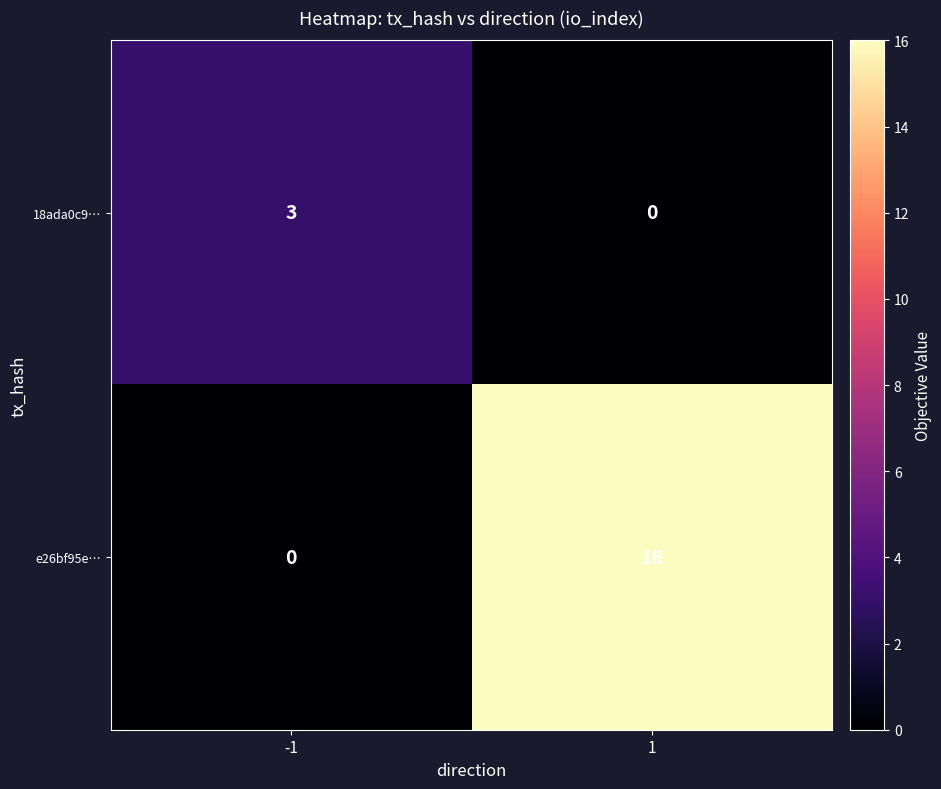

Reading left to right, list all the values displayed in this chart.

18ada0c9…: 3	0
e26bf95e…: 0	16